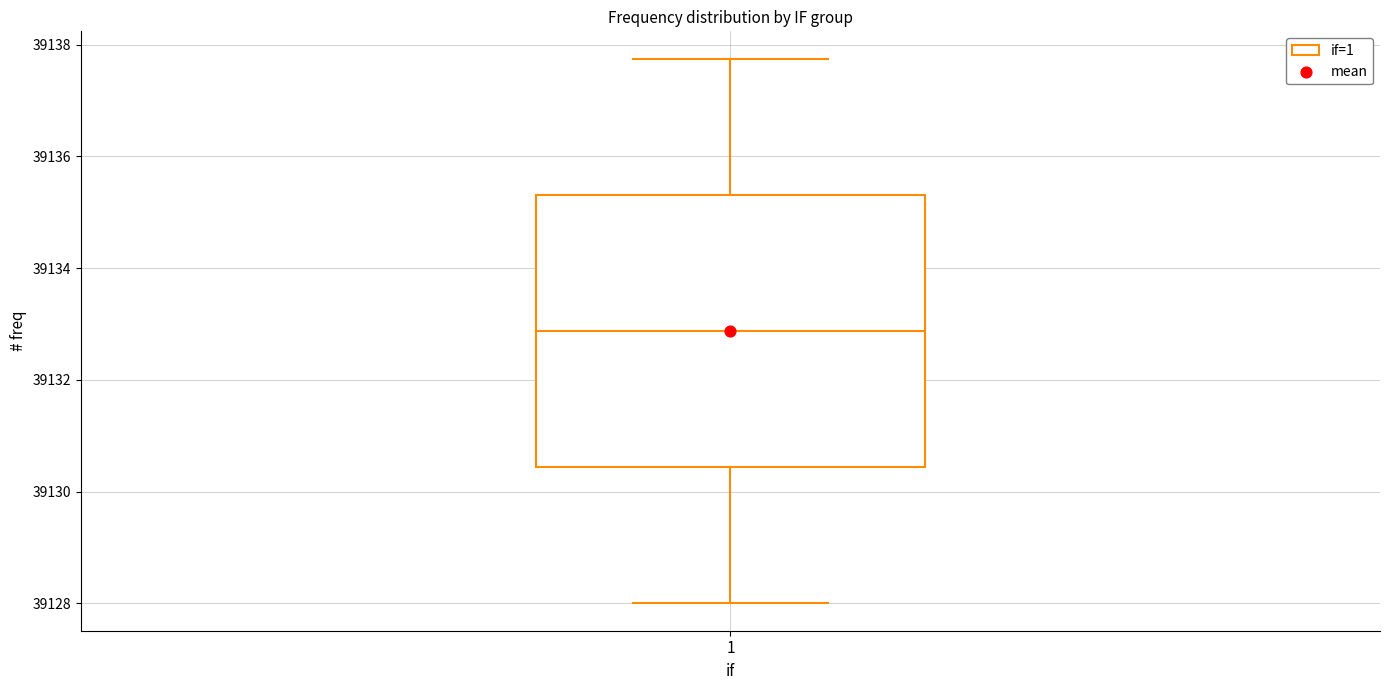

Read this box plot against the y-axis: the position of the median line, the range covered by the box, and the ends of both whiskers. The values are not printed on the chart, so give them approximately, as read against the axis.

median 39132.8, box 39130.4 to 39135.4, whiskers 39128.0 to 39137.8